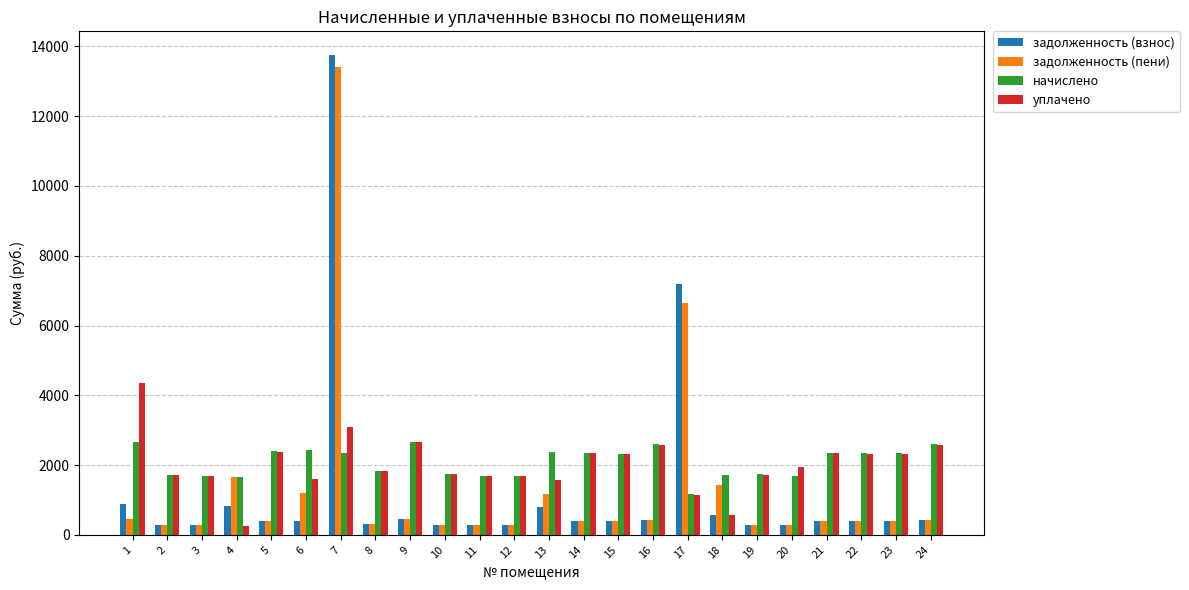

Does the chart contain stacked bars?

No